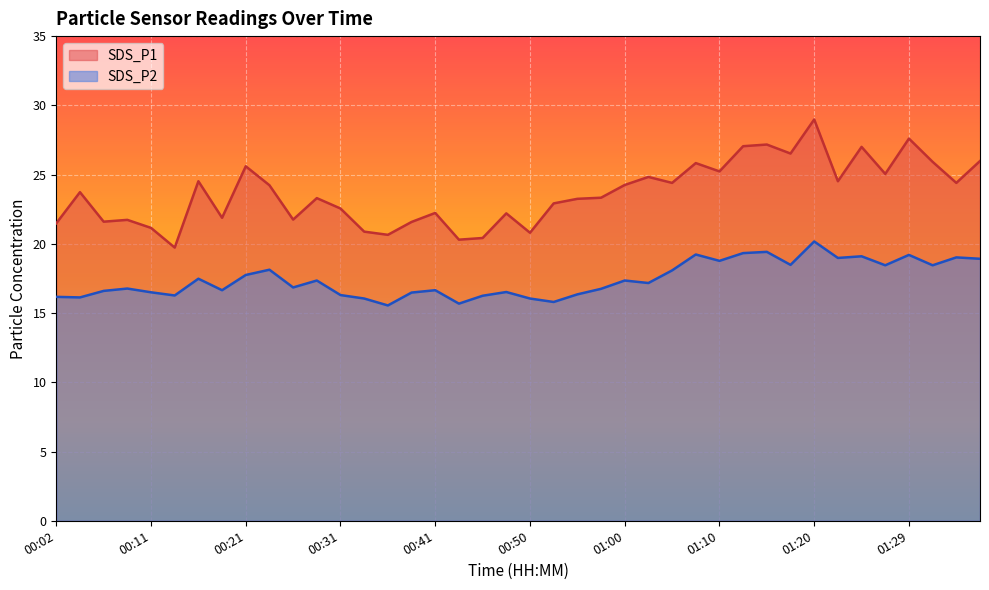

What is the difference between the maximum and minimum values in the SDS_P1 series?

9.2